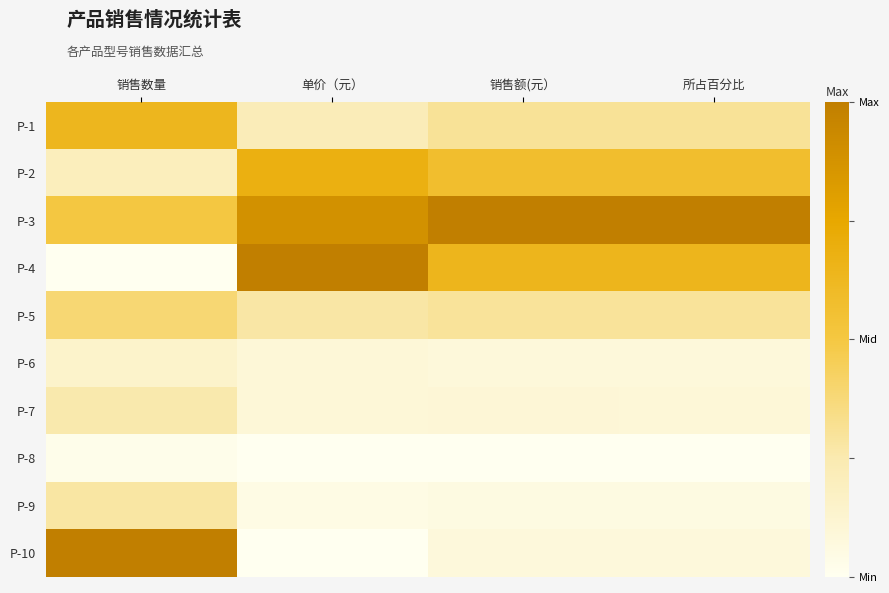

Which has a higher value, 销售额(元） or 所占百分比?

销售额(元）